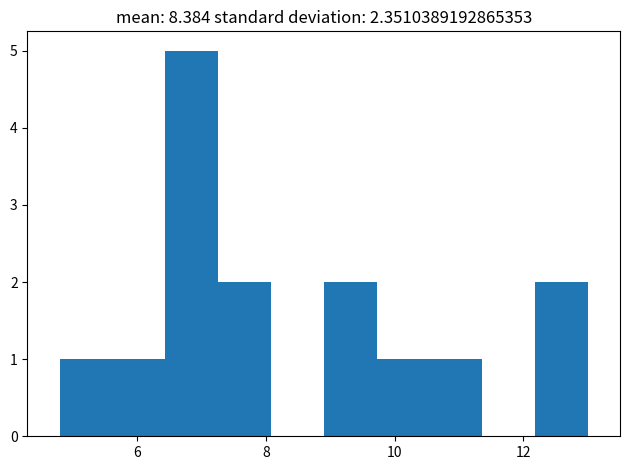

Reading left to right, list every bar in this chart as the range it spans on the x-axis followed by its height. Neither the bar edges nor the heights are printed on the chart, so give them approximately, as read against the axes.

4.80 to 5.62: 1
5.62 to 6.44: 1
6.44 to 7.26: 5
7.26 to 8.08: 2
8.08 to 8.90: 0
8.90 to 9.72: 2
9.72 to 10.54: 1
10.54 to 11.36: 1
11.36 to 12.18: 0
12.18 to 13.00: 2